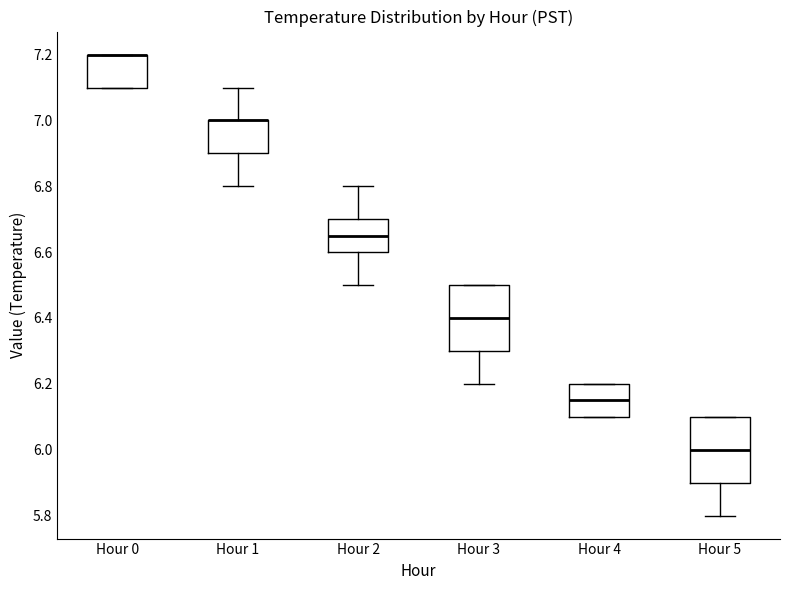

Reading left to right, read every box against the y-axis: the position of its median line, the range the box covers, and the ends of its whiskers. The values are not printed on the chart, so give them approximately, as read against the axis.

Hour 0: median 7.20 (drawn on the box's upper edge), box 7.10 to 7.20, whiskers 7.10 to 7.20
Hour 1: median 7.00 (drawn on the box's upper edge), box 6.90 to 7.00, whiskers 6.80 to 7.10
Hour 2: median 6.66, box 6.60 to 6.70, whiskers 6.50 to 6.80
Hour 3: median 6.40, box 6.30 to 6.50, whiskers 6.20 to 6.50
Hour 4: median 6.16, box 6.10 to 6.20, whiskers 6.10 to 6.20
Hour 5: median 6.00, box 5.90 to 6.10, whiskers 5.80 to 6.10